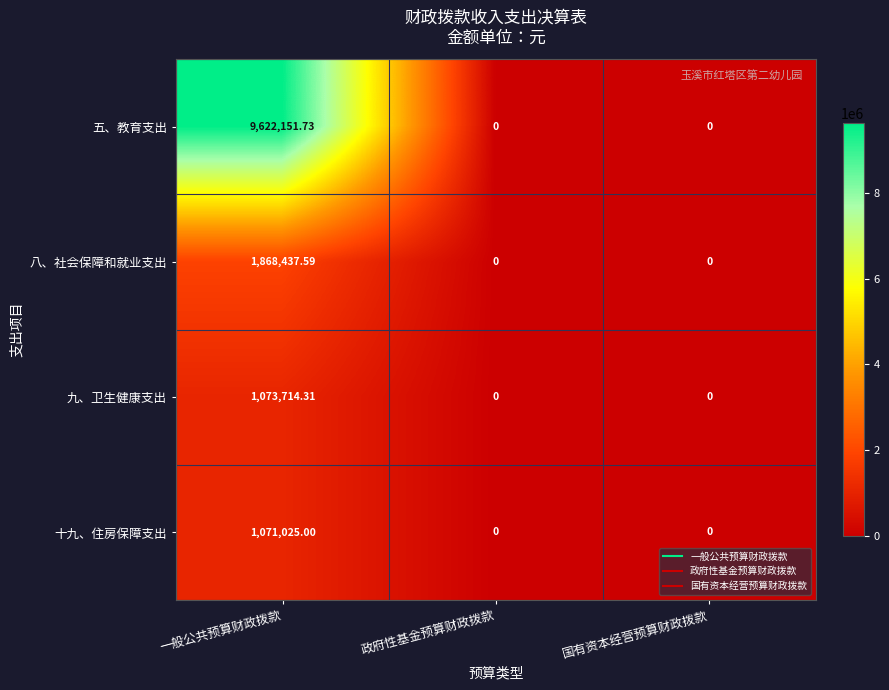

Between 一般公共预算财政拨款 and 国有资本经营预算财政拨款, which series saw the biggest shift?

五、教育支出